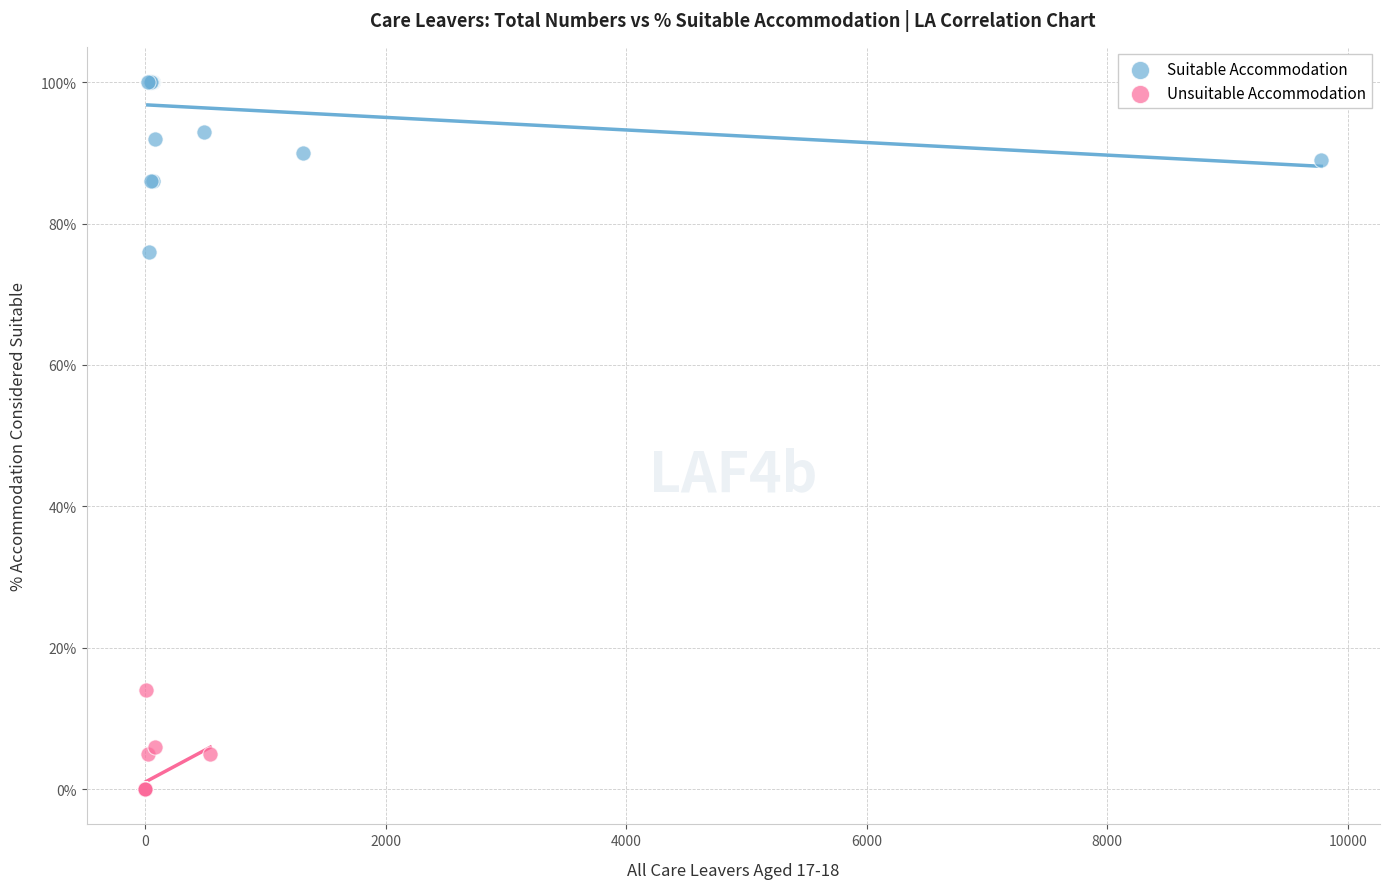

Which series reaches the maximum Y coordinate?

Suitable Accommodation